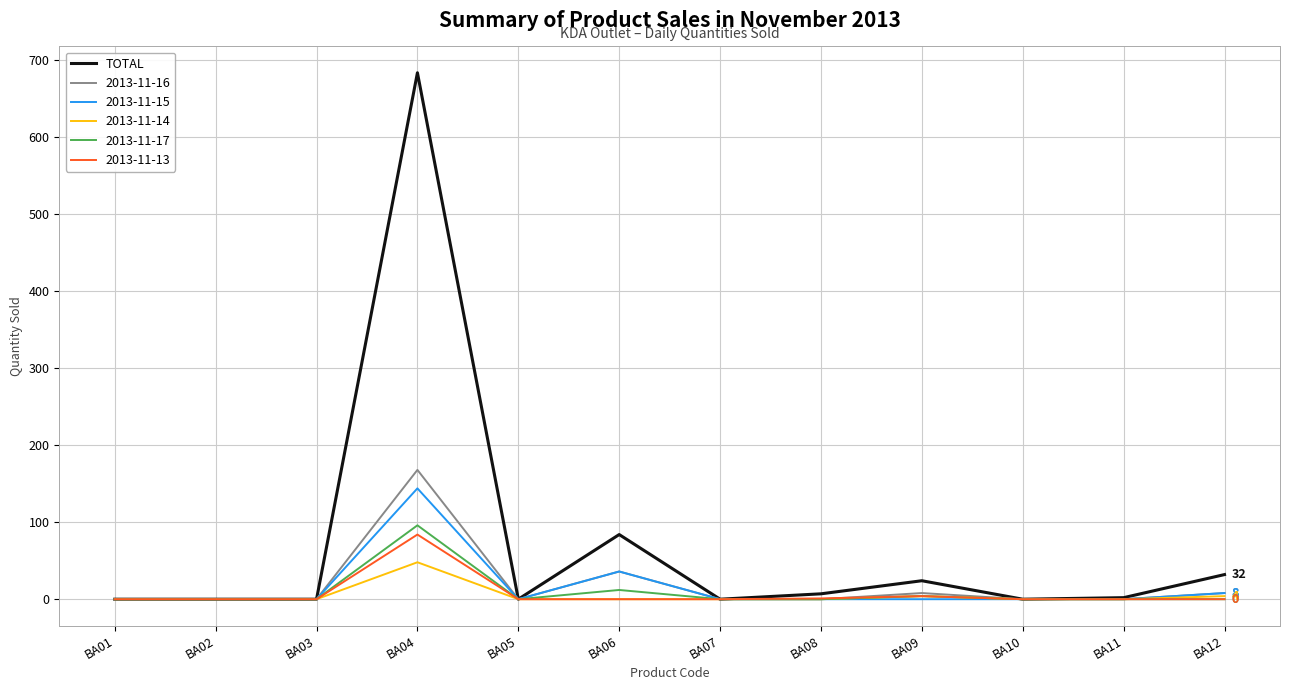

What is the highest value of the 2013-11-17 series?

96